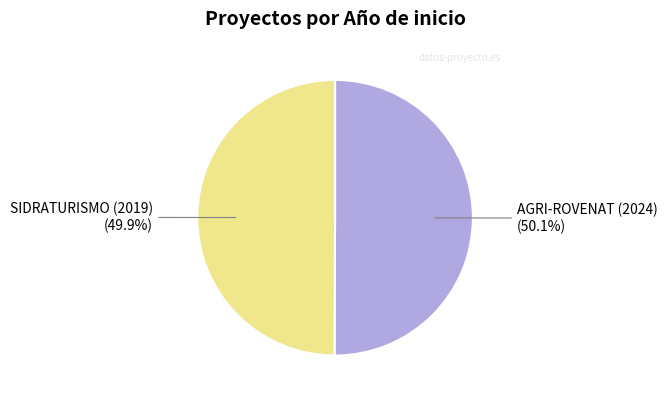

Is there any slice that represents more than half of the pie?

Yes